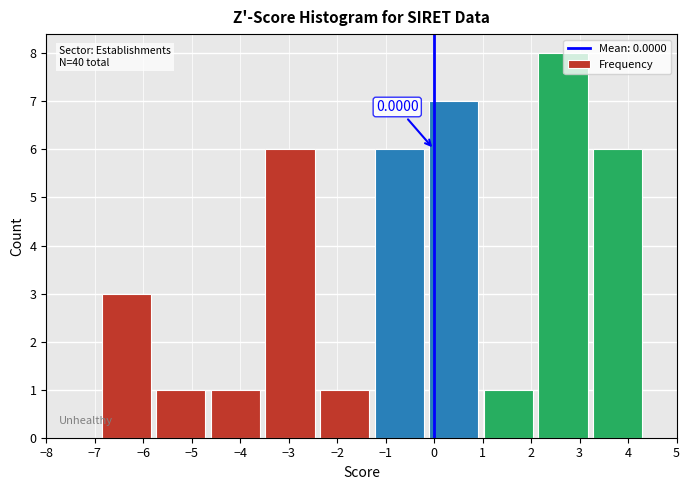

Over which range of the x-axis is the bar tallest?

2.1 to 3.2